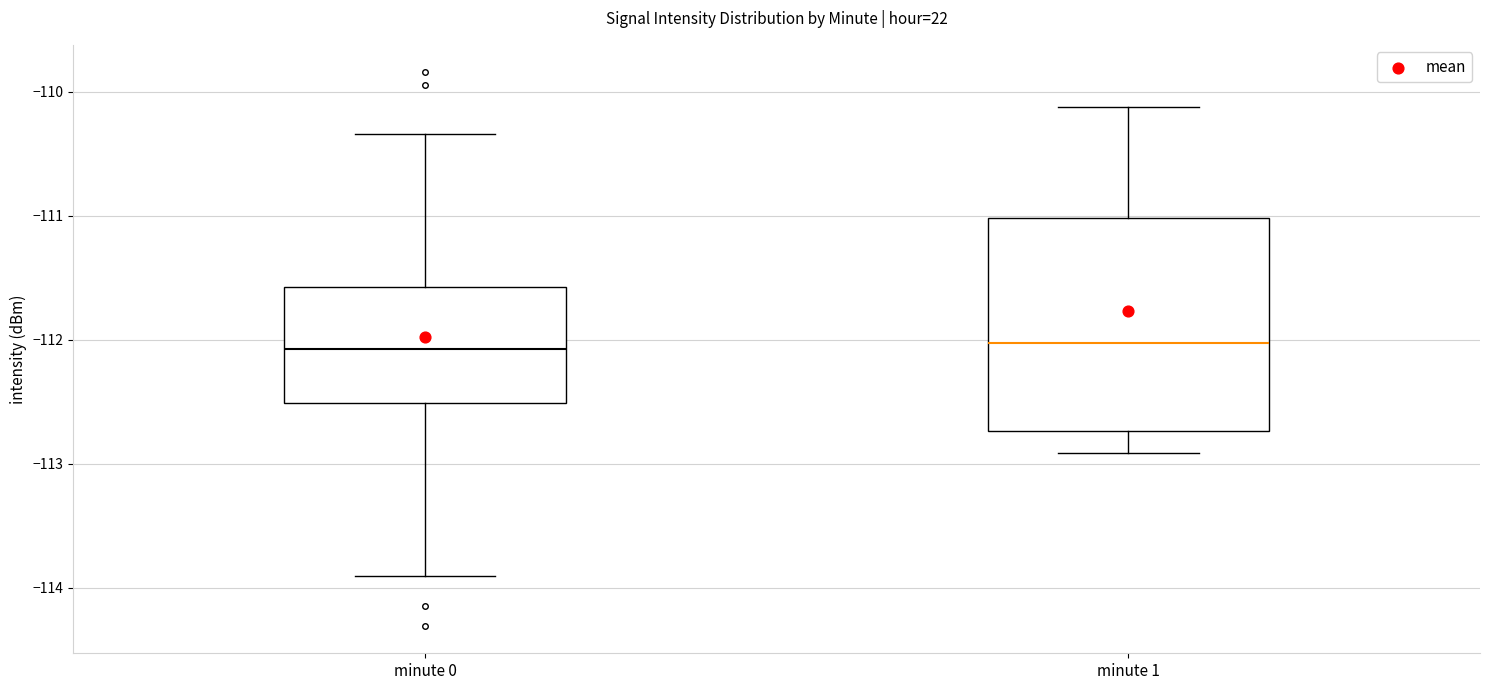

Reading left to right, transcribe this box plot: for each box, give where its median line is, the range the box spans, and where its two whiskers end, as read against the y-axis. The values are not printed on the chart, so give them approximately, as read against the axis.

minute 0: median -112.1, box -112.5 to -111.6, whiskers -113.9 to -110.3
minute 1: median -112.0, box -112.7 to -111.0, whiskers -112.9 to -110.1